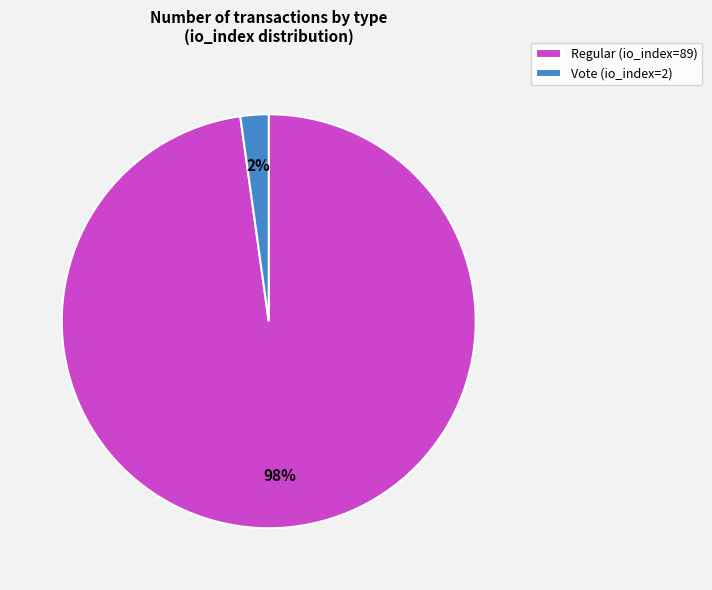

Combined, do Vote (io_index=2) and Regular (io_index=89) account for over 50%?

Yes